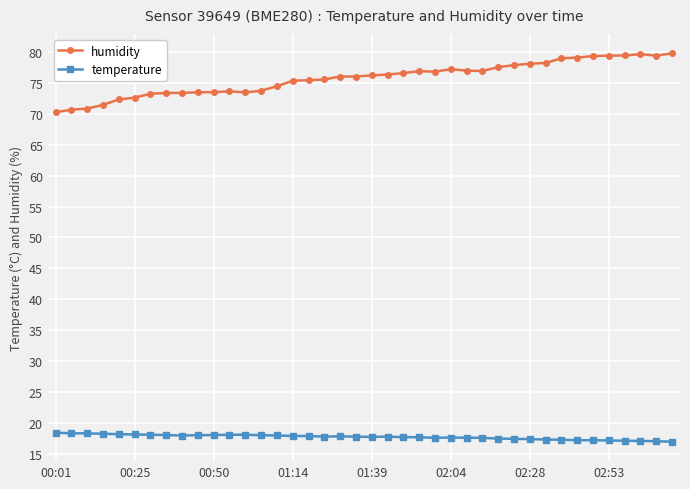

At how many categories does at least one series exceed 21?

40